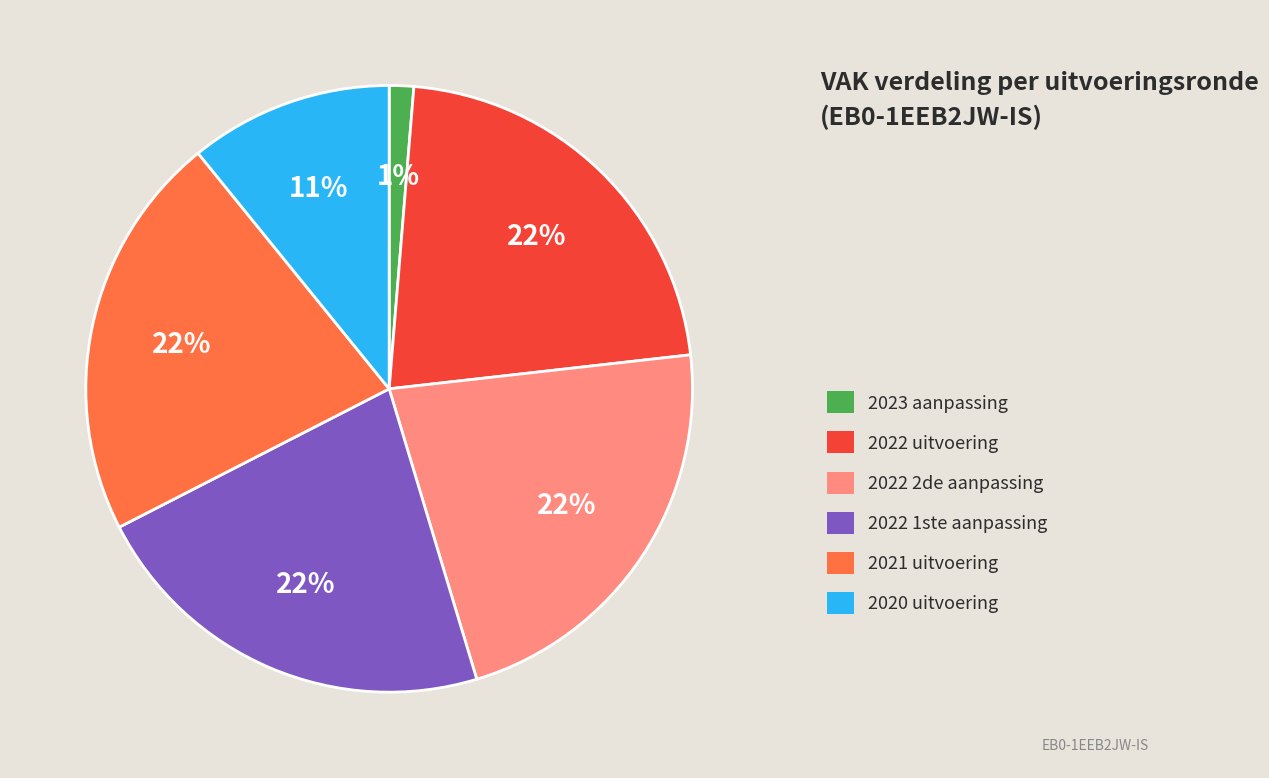

To the nearest percent, what is the difference between the largest and smallest slice percentages?

21%